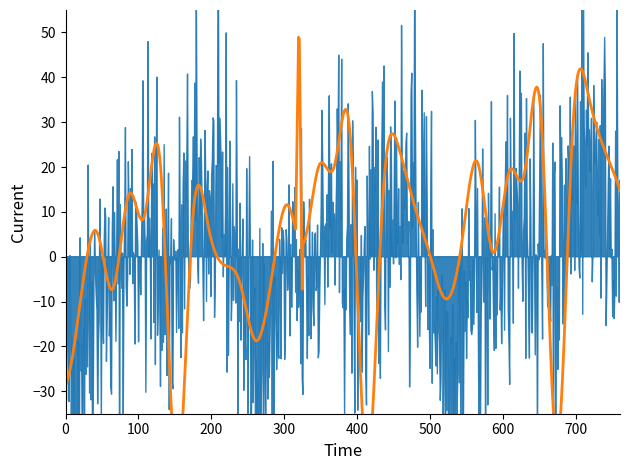

True or false: Slovenia has a value of 167.6 at 17.

False